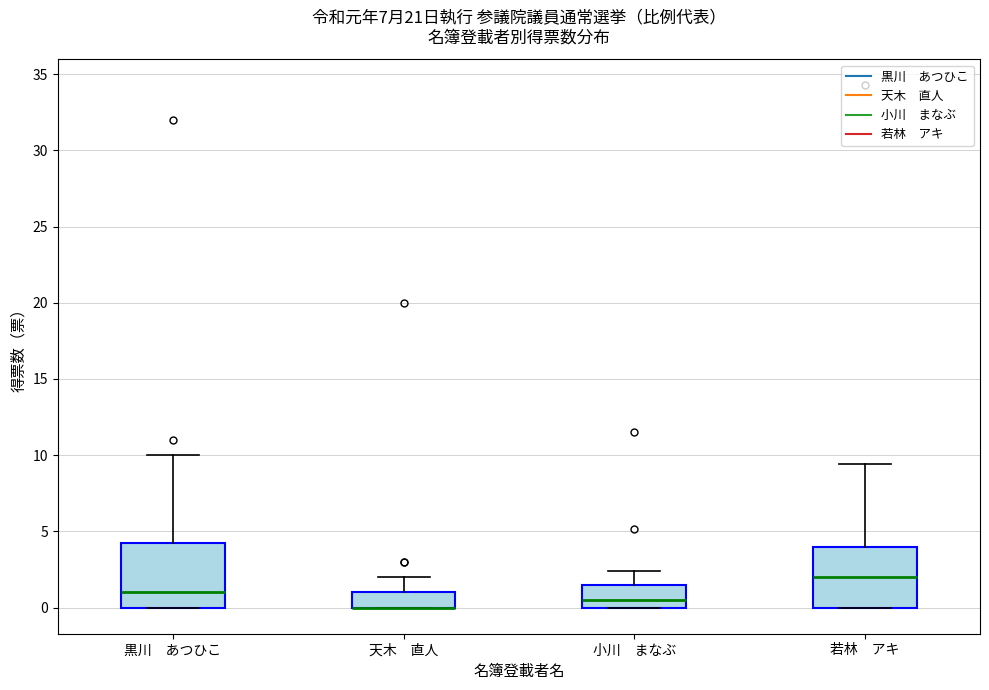

Reading left to right, transcribe this box plot: for each box, give where its median line is, the range the box spans, and where its two whiskers end, as read against the y-axis. The values are not printed on the chart, so give them approximately, as read against the axis.

黒川 あつひこ: median 1.0, box 0.0 to 4.5, whiskers 0.0 to 10.0
天木 直人: median 0.0 (drawn on the box's lower edge), box 0.0 to 1.0, whiskers 0.0 to 2.0
小川 まなぶ: median 0.5, box 0.0 to 1.5, whiskers 0.0 to 2.5
若林 アキ: median 2.0, box 0.0 to 4.0, whiskers 0.0 to 9.5